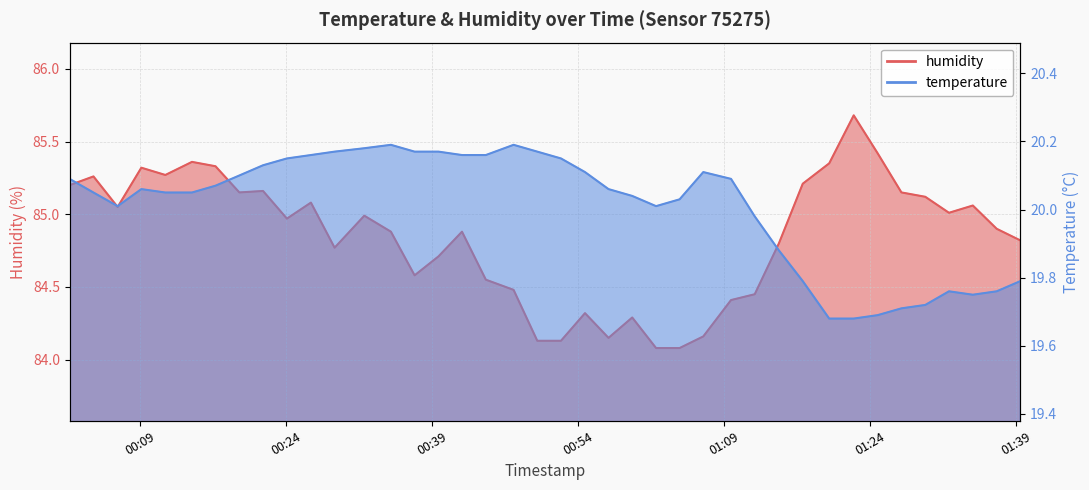

True or false: humidity has more than 1 points higher than both neighbors.

True